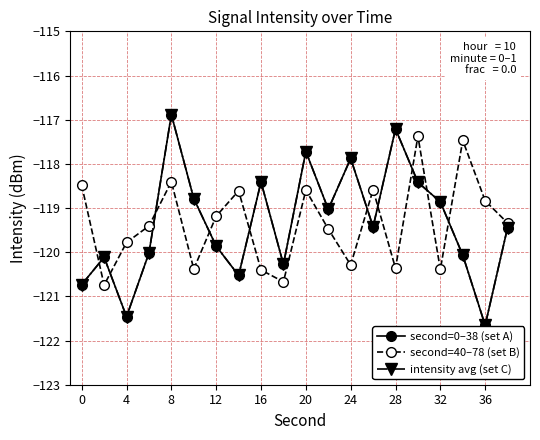

What is the label of the 8th point from the left?

28